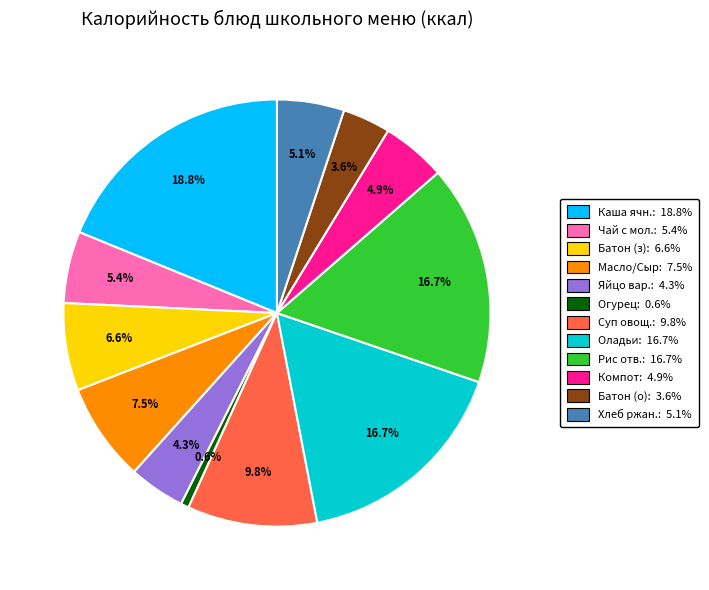

Does any single category account for the majority?

No